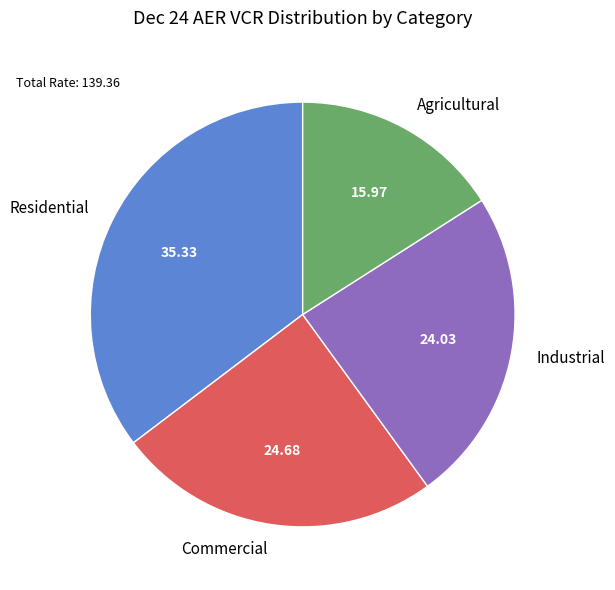

What is the largest slice in the pie chart?

Residential